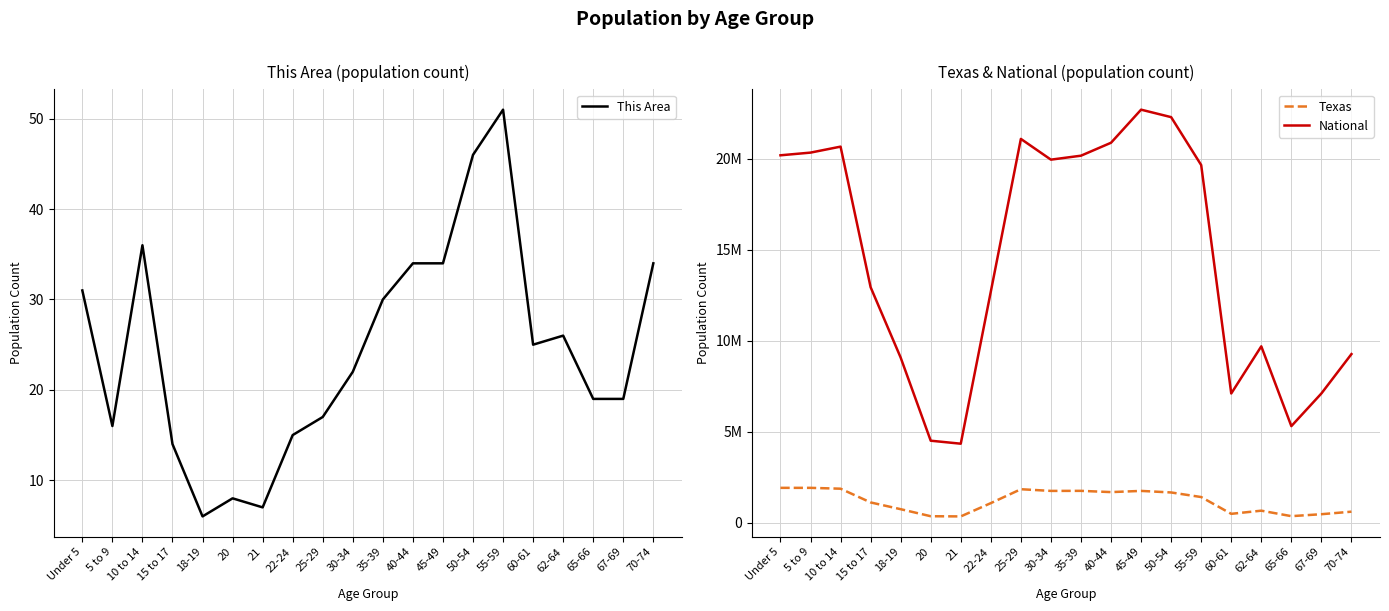

Is this an area chart (filled region under the line)?

No